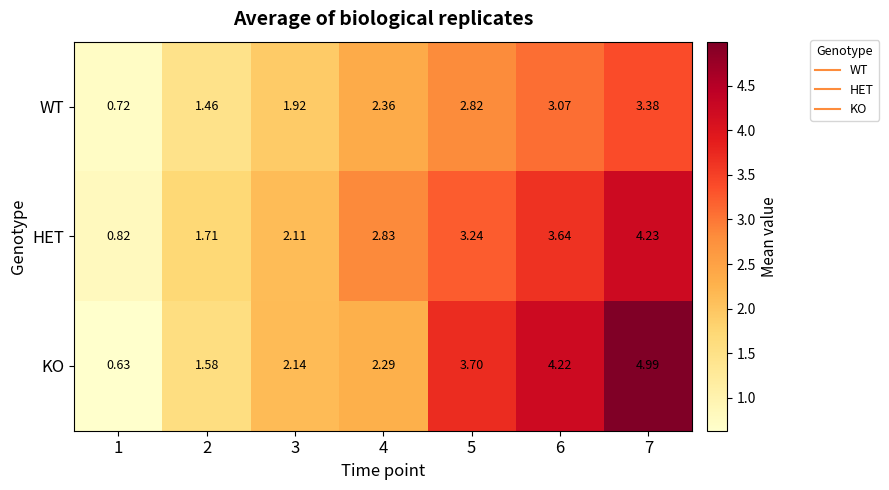

What is the total value across all series at 3?

6.2